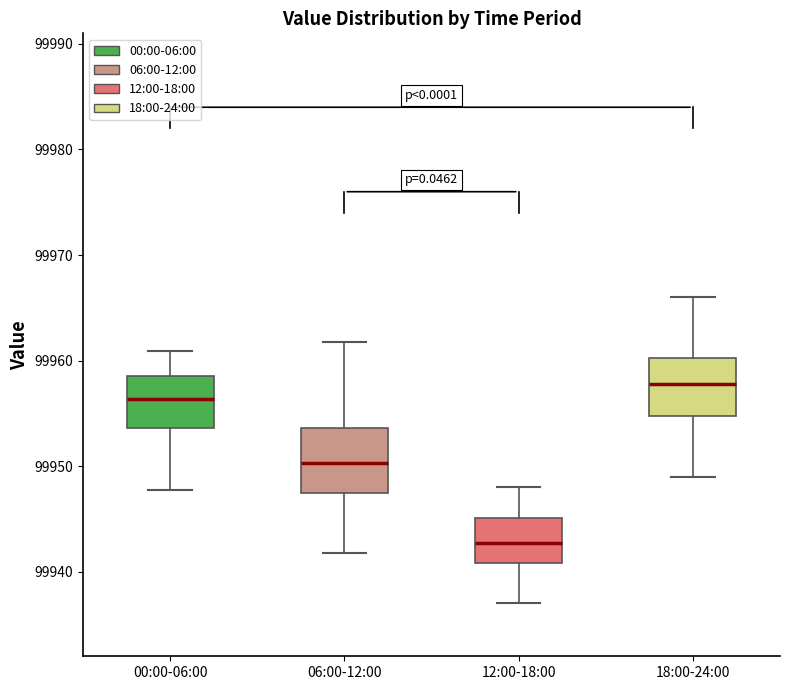

Where is the upper edge of the box for 18:00-24:00 on the y-axis? The values are not printed on the chart, so give them approximately, as read against the axis.

99960